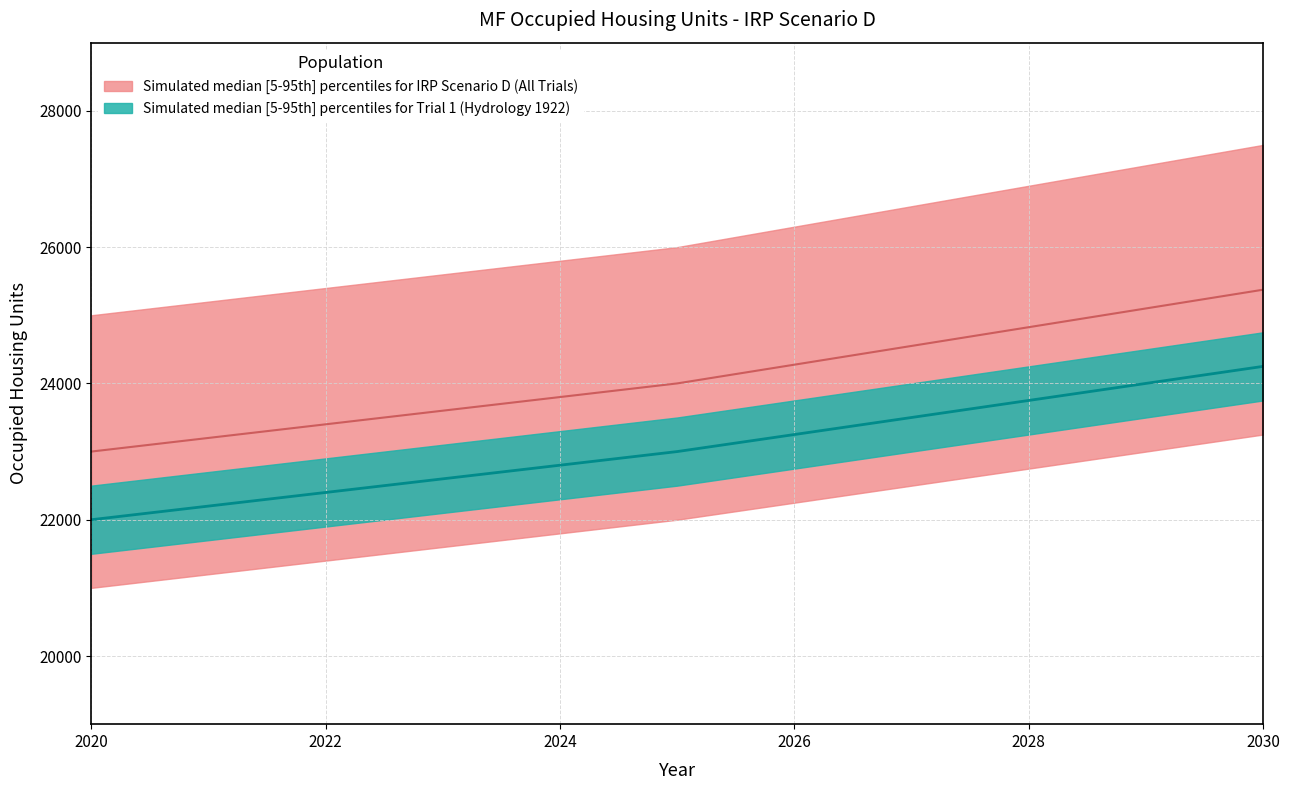

At how many categories does at least one series exceed 23726?

7